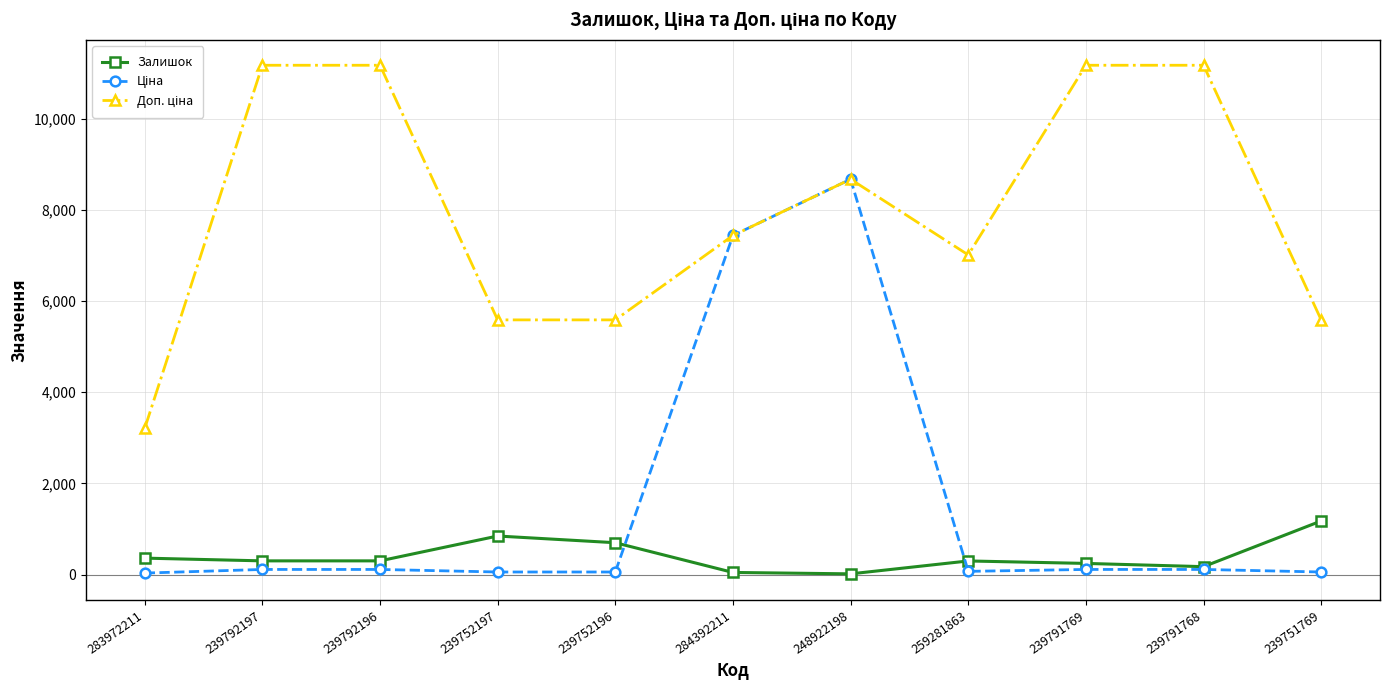

What is the value of the Залишок point at the 2nd from the left?

300.0